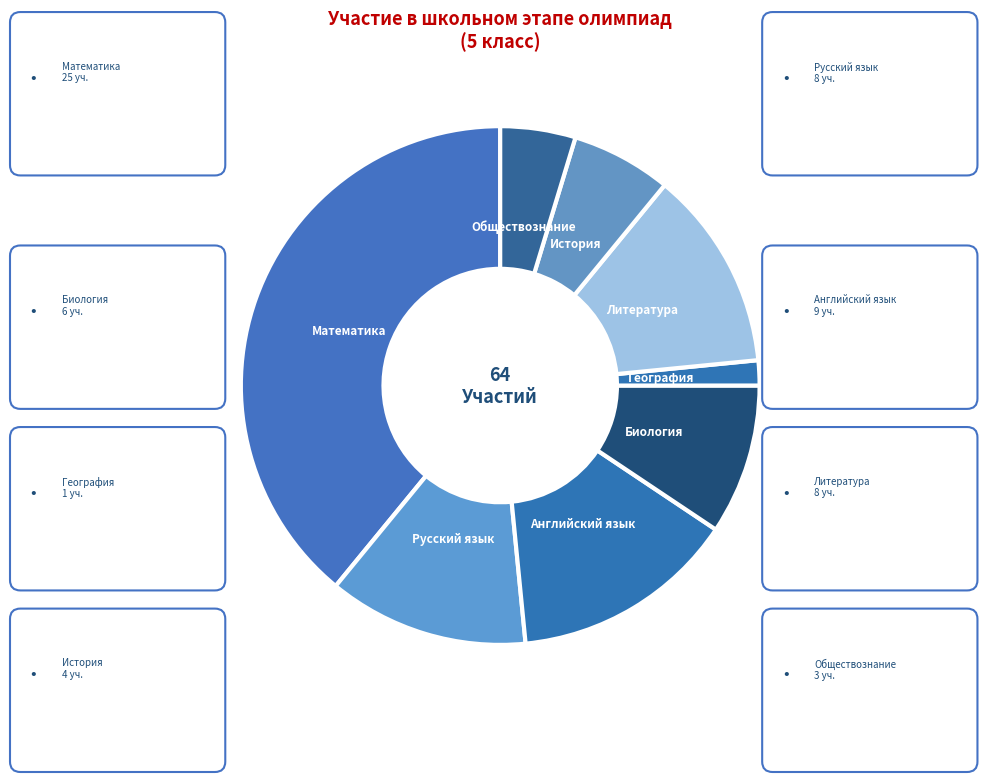

Count the number of slices in the pie.

8